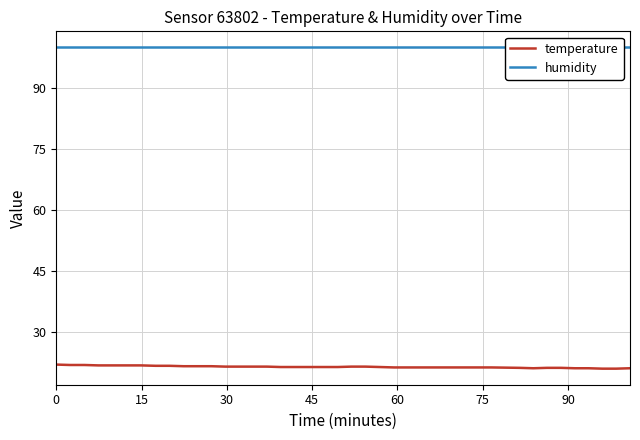

What are all the series names shown in the legend?

temperature, humidity